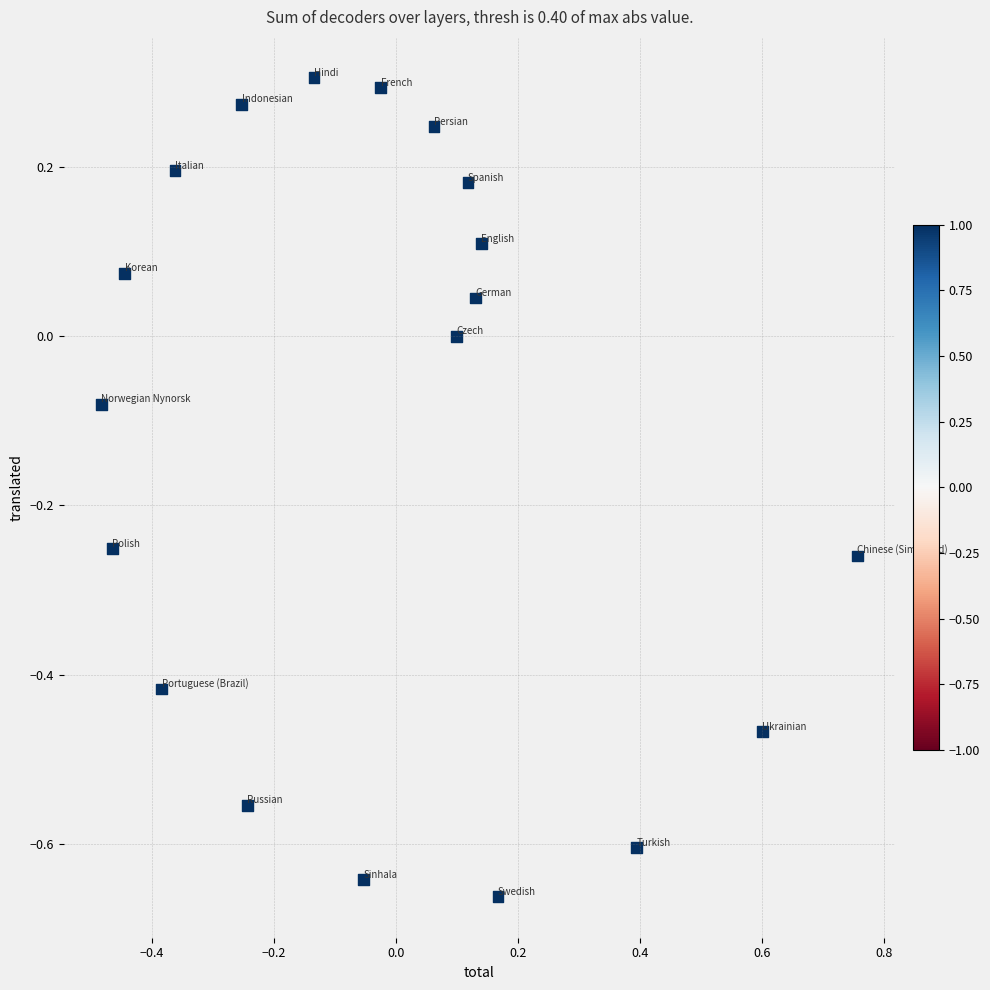

What is the range of X values (max minus min)?

1.2